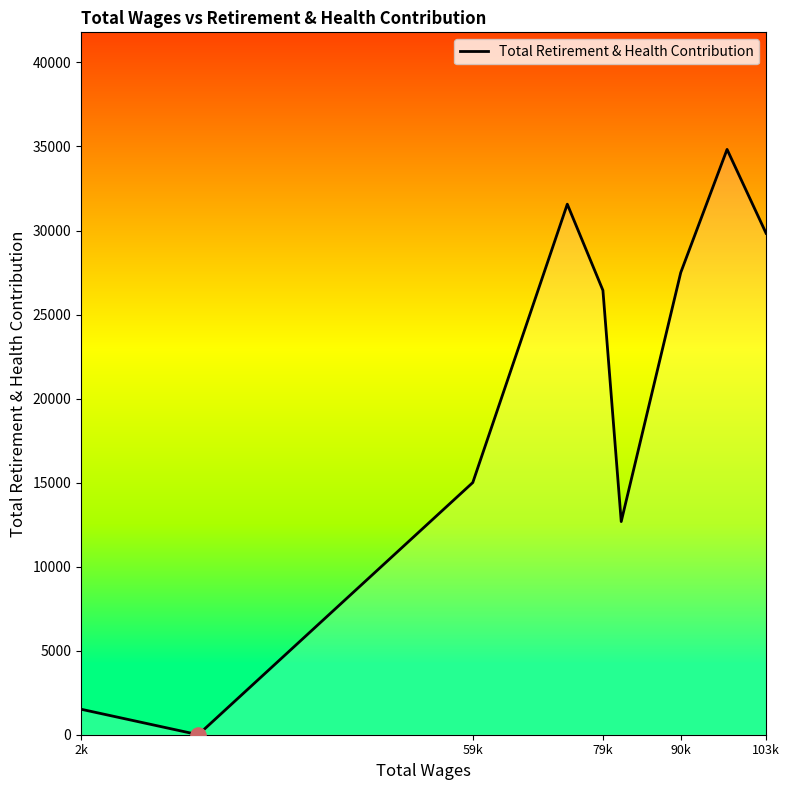

What is the greatest value displayed?

34827